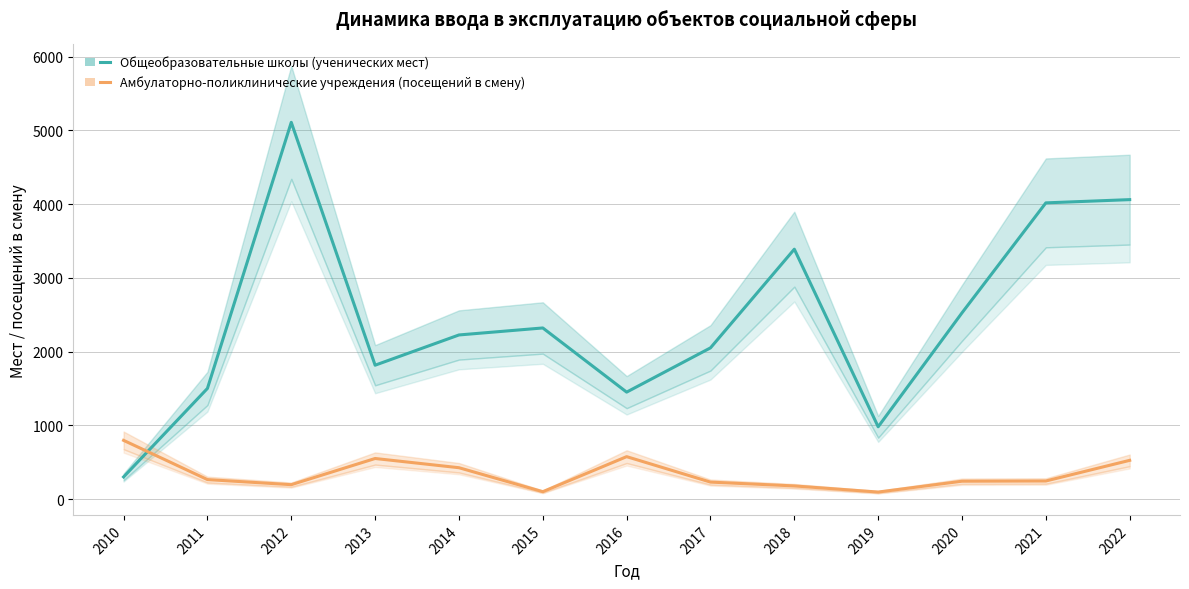

At which category does Общеобразовательные школы (ученических мест) reach its first local peak?

2012